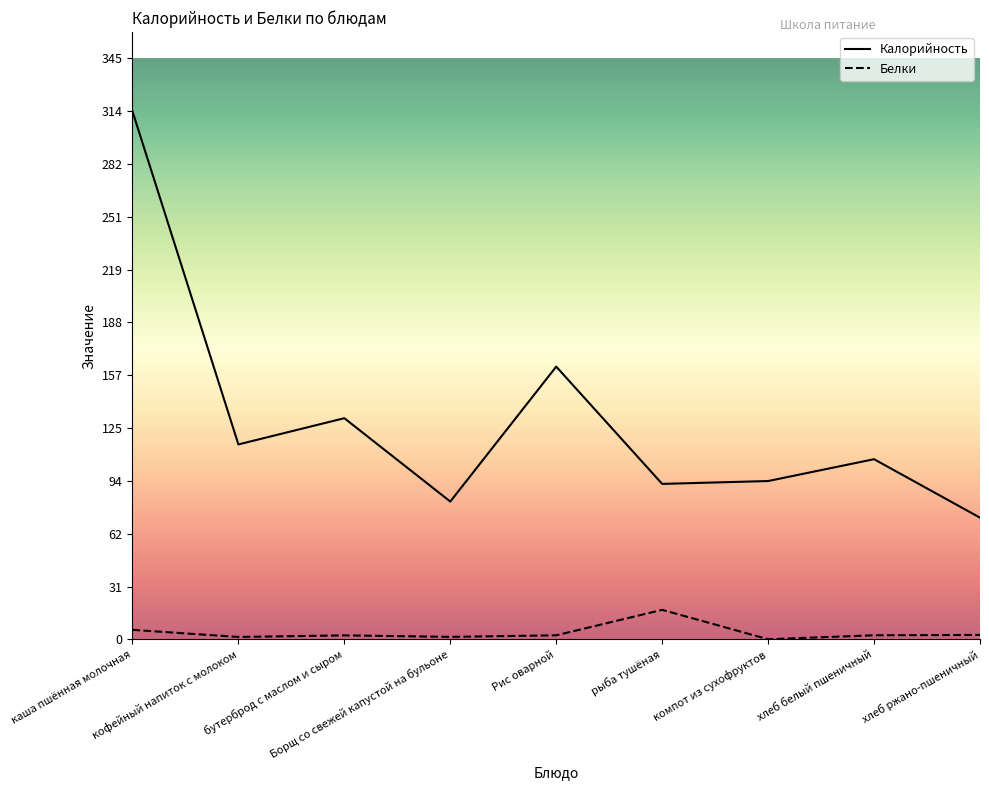

The value of Белки at Борщ со свежей капустой на бульоне is 1.4. True or false?

True